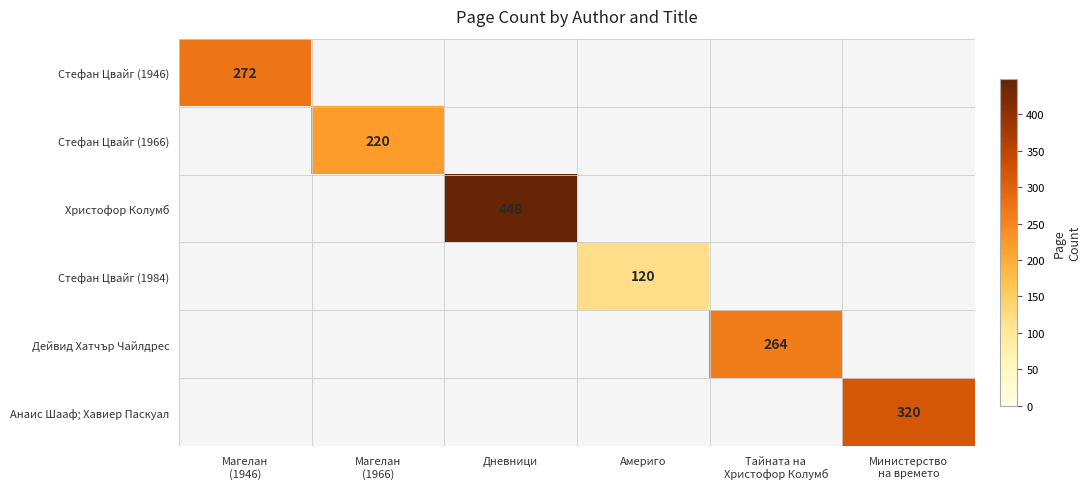

The Христофор Колумб series shows 448 at Дневници. True or false?

True